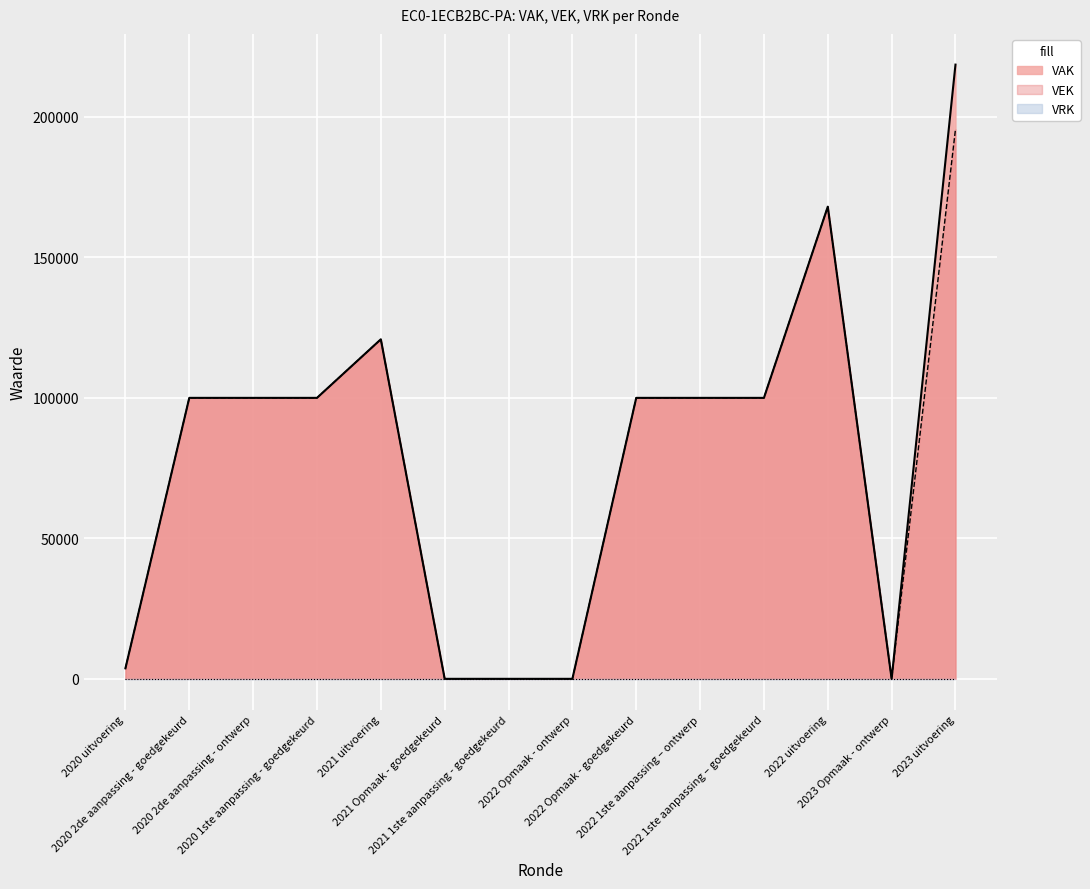

List the labels in order of VAK value, largest first.

2023 uitvoering, 2022 uitvoering, 2021 uitvoering, 2020 2de aanpassing - goedgekeurd, 2020 2de aanpassing - ontwerp, 2020 1ste aanpassing - goedgekeurd, 2022 Opmaak - goedgekeurd, 2022 1ste aanpassing – ontwerp, 2022 1ste aanpassing – goedgekeurd, 2020 uitvoering, 2021 Opmaak - goedgekeurd, 2021 1ste aanpassing - goedgekeurd, 2022 Opmaak - ontwerp, 2023 Opmaak - ontwerp